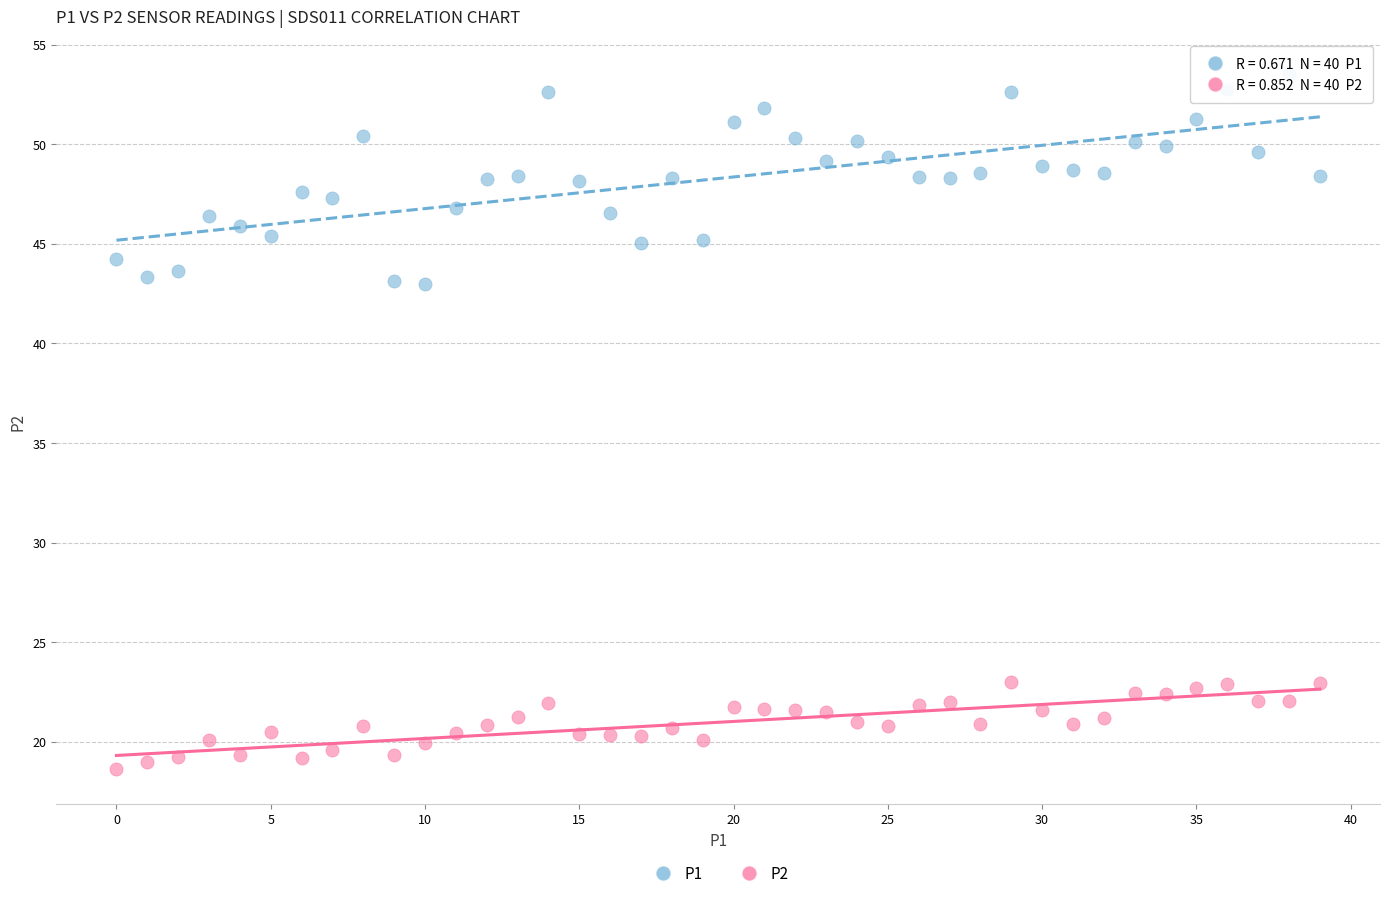

Which series contains the highest Y value?

P1